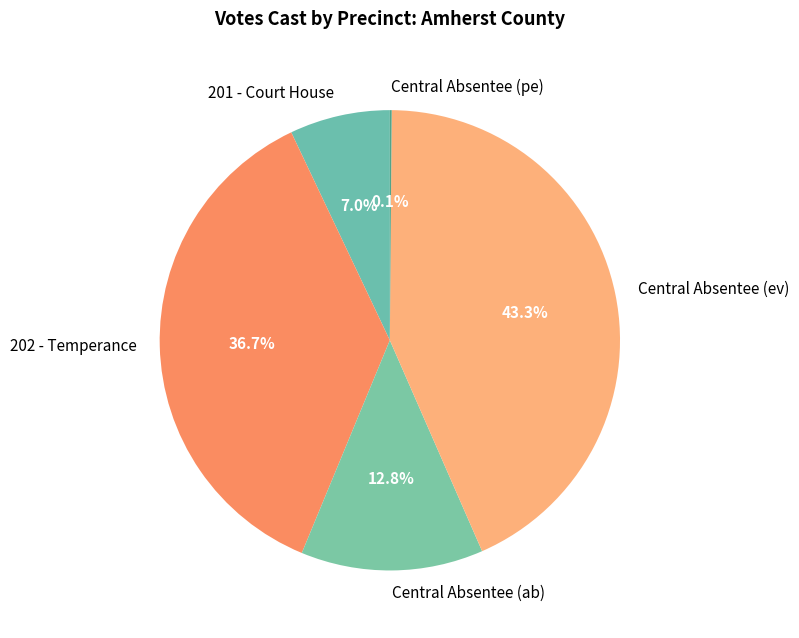

Which slice is the largest?

Central Absentee (ev)